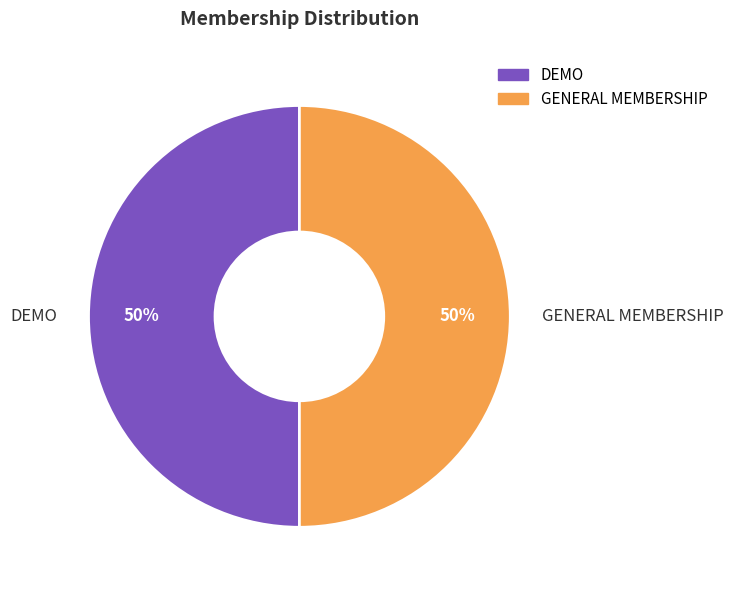

Do DEMO and GENERAL MEMBERSHIP together represent more than half of the pie?

Yes